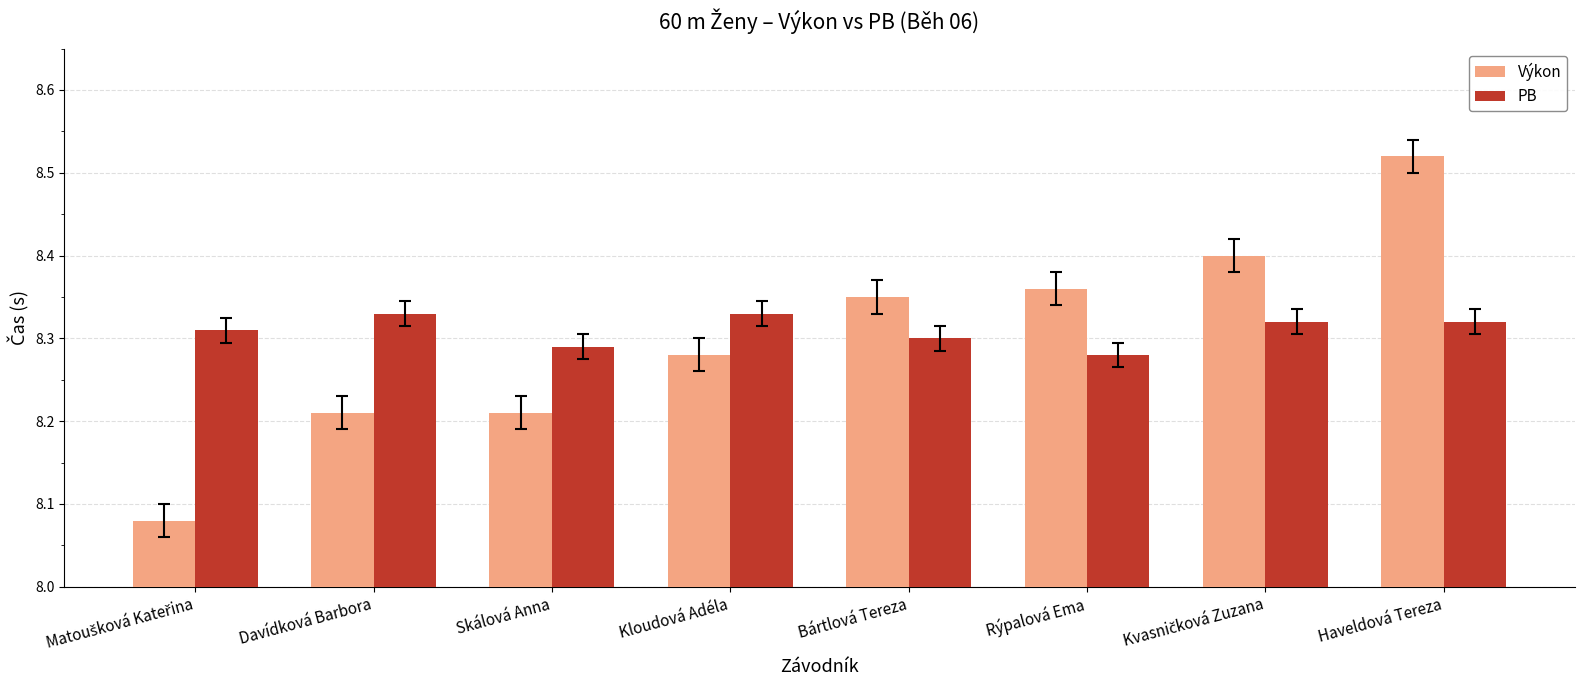

What is the label of the 4th bar from the left?

Kloudová Adéla